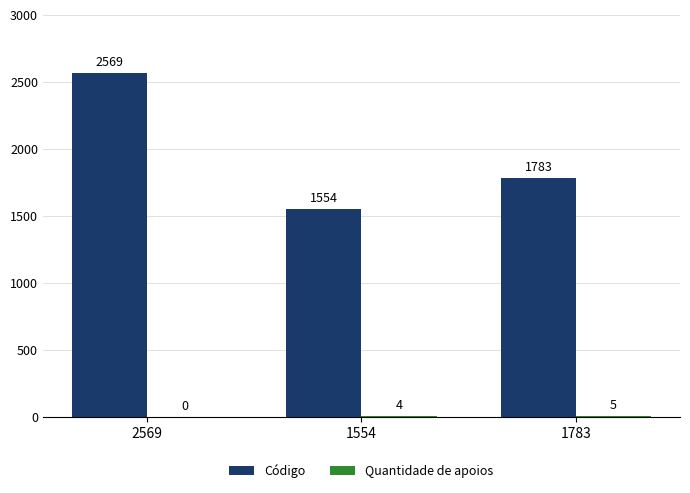

What is the total value across all series at 1554?

1558